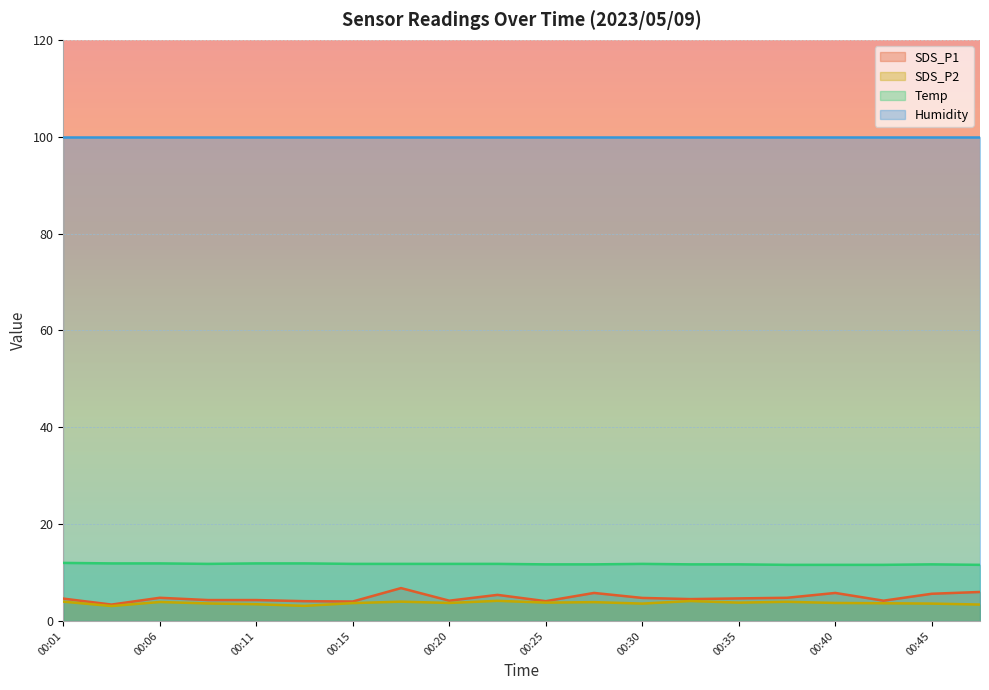

List the labels in order of Temp value, largest first.

00:01, 00:03, 00:06, 00:11, 00:13, 00:08, 00:15, 00:18, 00:20, 00:23, 00:30, 00:25, 00:28, 00:32, 00:35, 00:45, 00:37, 00:40, 00:42, 00:47